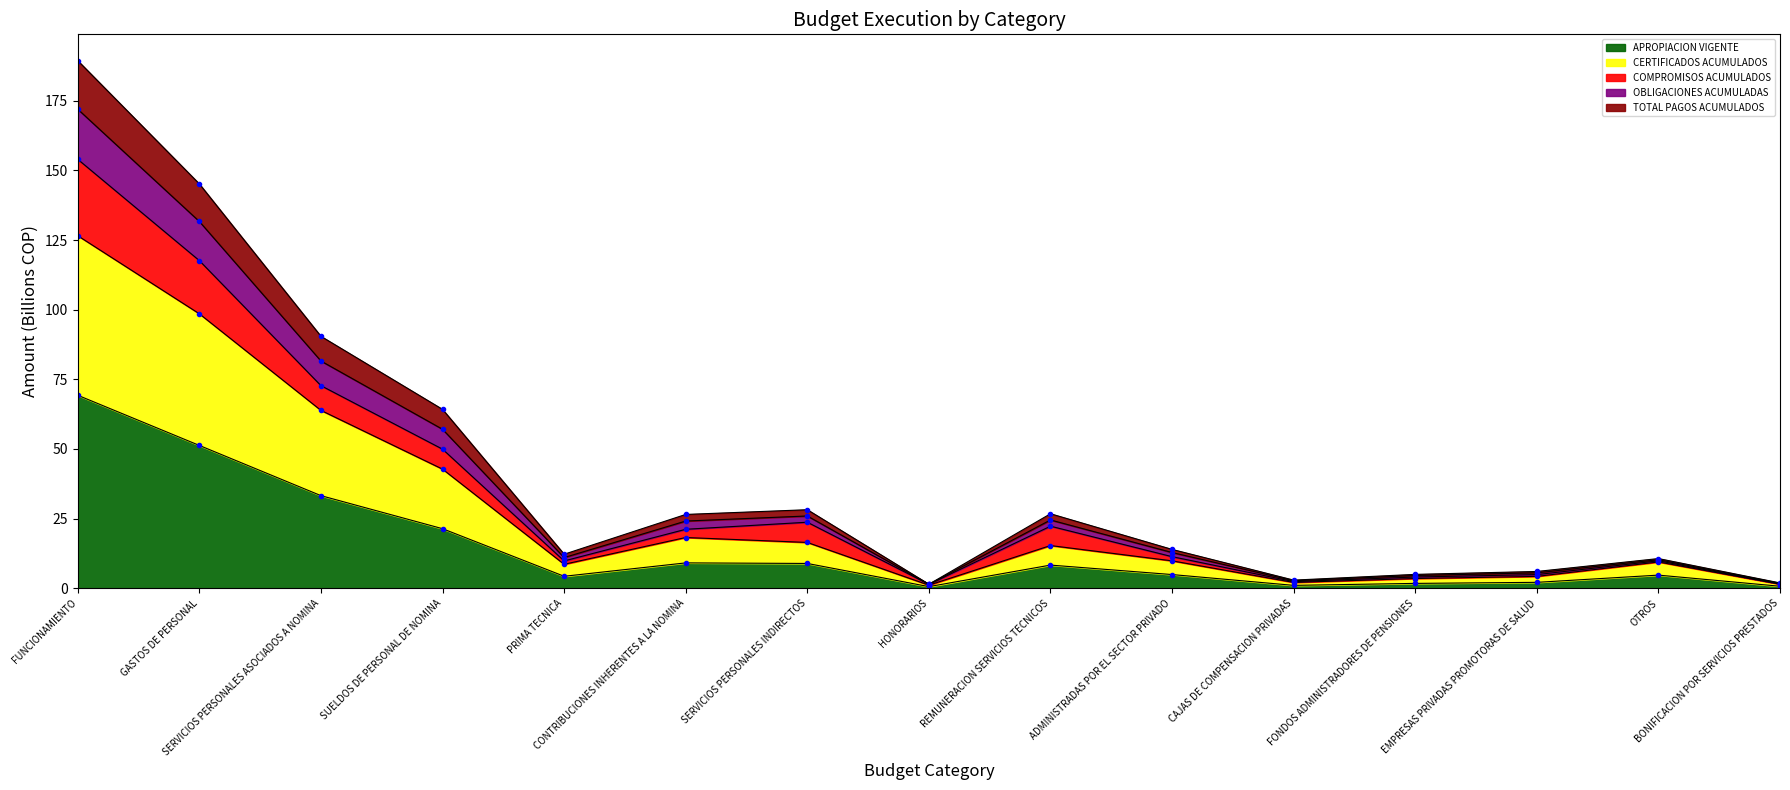

At which label does TOTAL PAGOS ACUMULADOS reach its peak?

FUNCIONAMIENTO